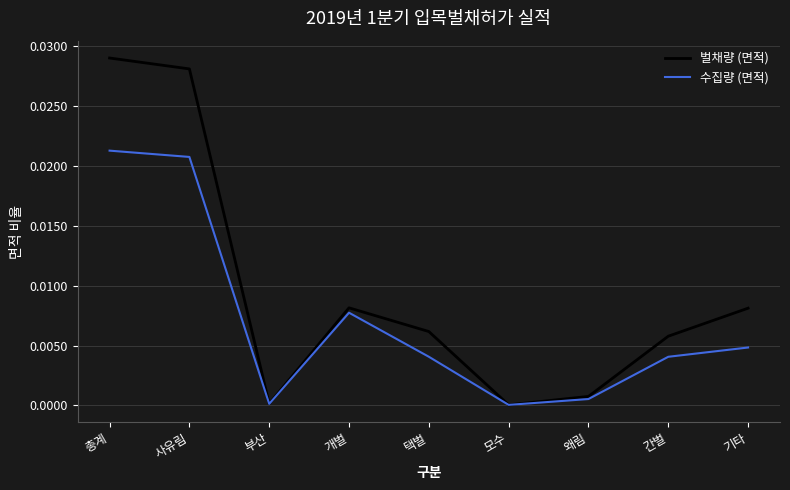

Is it true that 벌채량 (면적) equals 0.0 at 왜림?

True